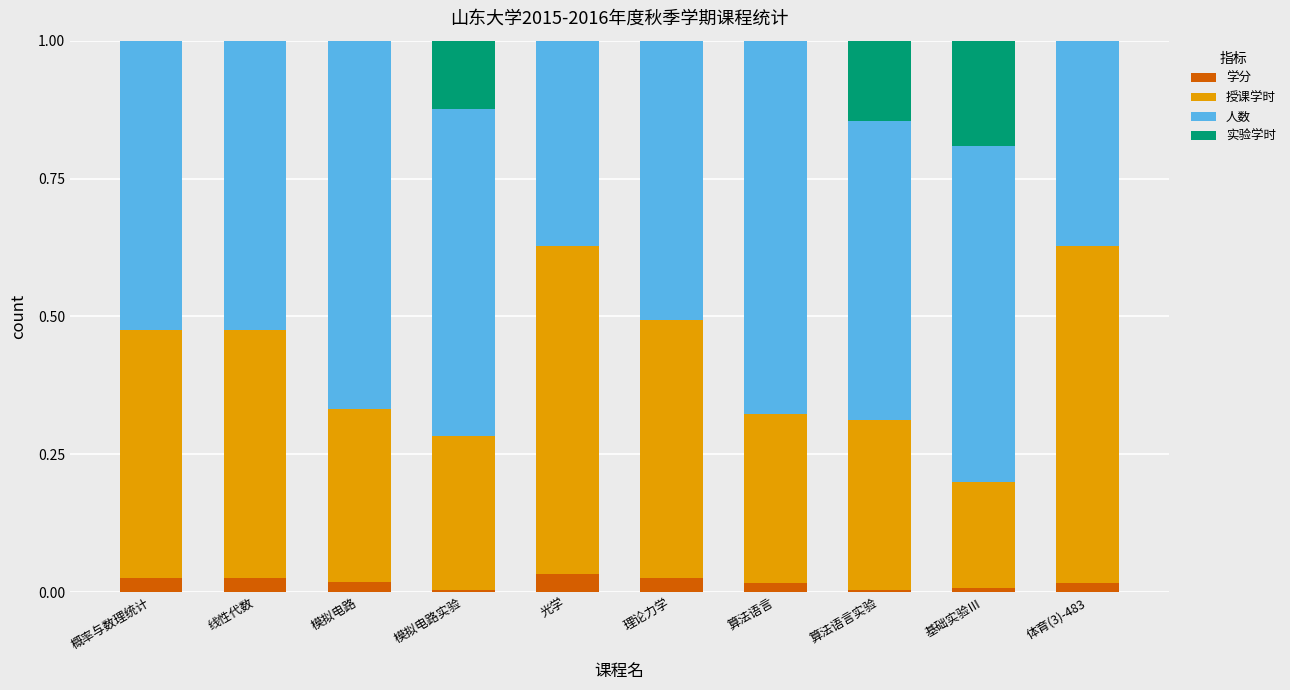

What is the total value across all series at 光学?

1.0